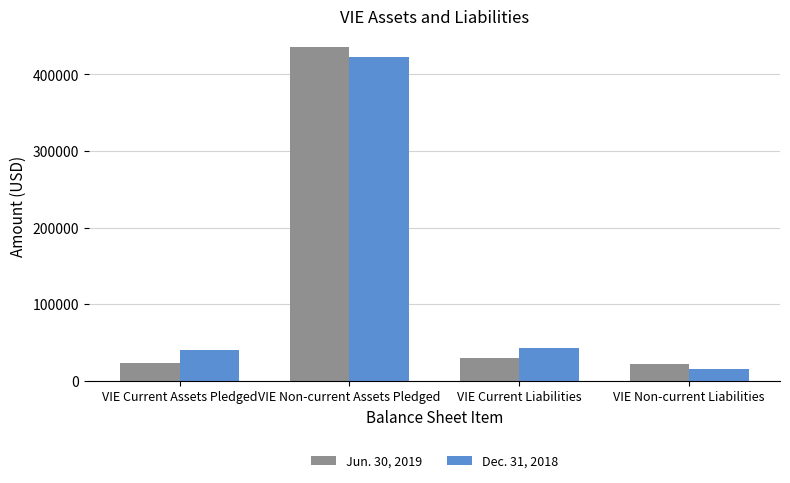

At which label is Jun. 30, 2019 closest to 228400?

VIE Current Liabilities